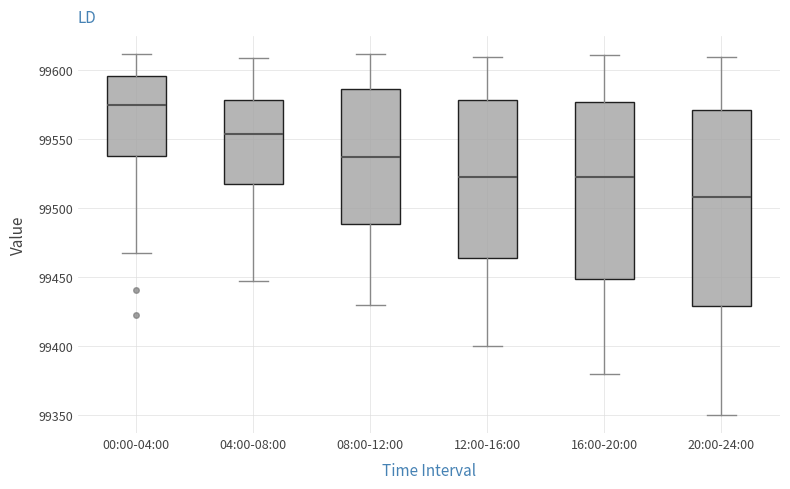

Where does the median line of the box for 12:00-16:00 sit on the y-axis? The values are not printed on the chart, so give them approximately, as read against the axis.

99525